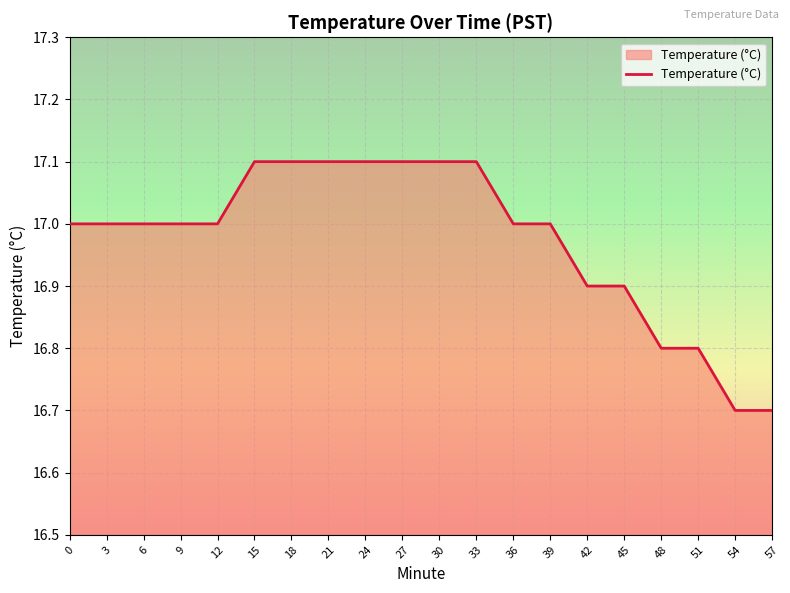

What is the change in value from 21 to 36?

-0.1